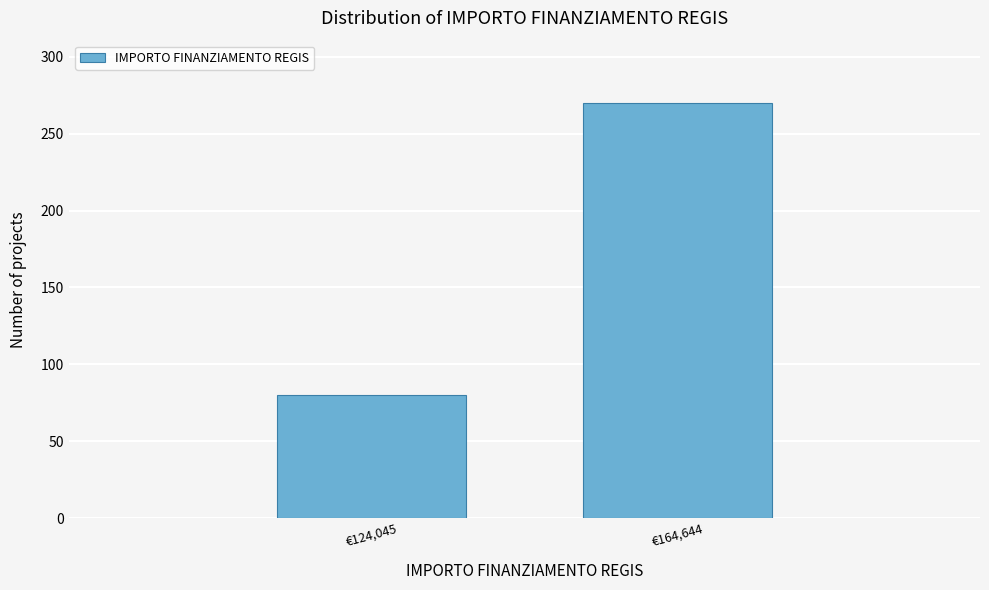

Reading left to right, what are all the values shown in this chart?

€124,045=80	€164,644=270